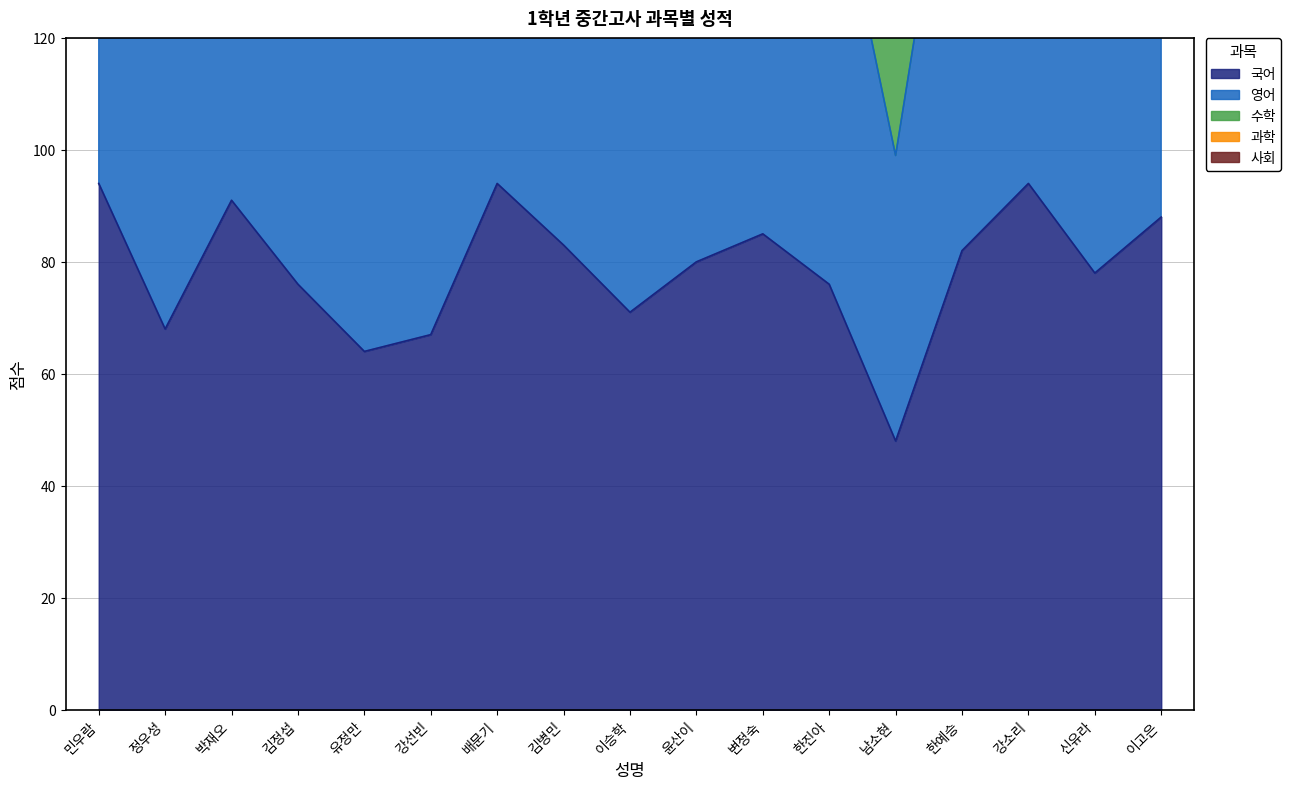

What is the spread (max minus min) of values at 정우성?

277